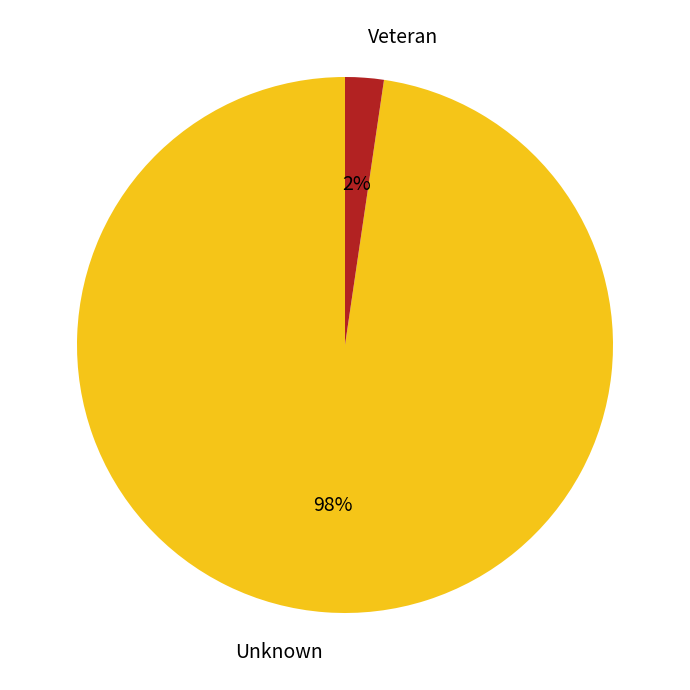

How many slices are in this pie chart?

2